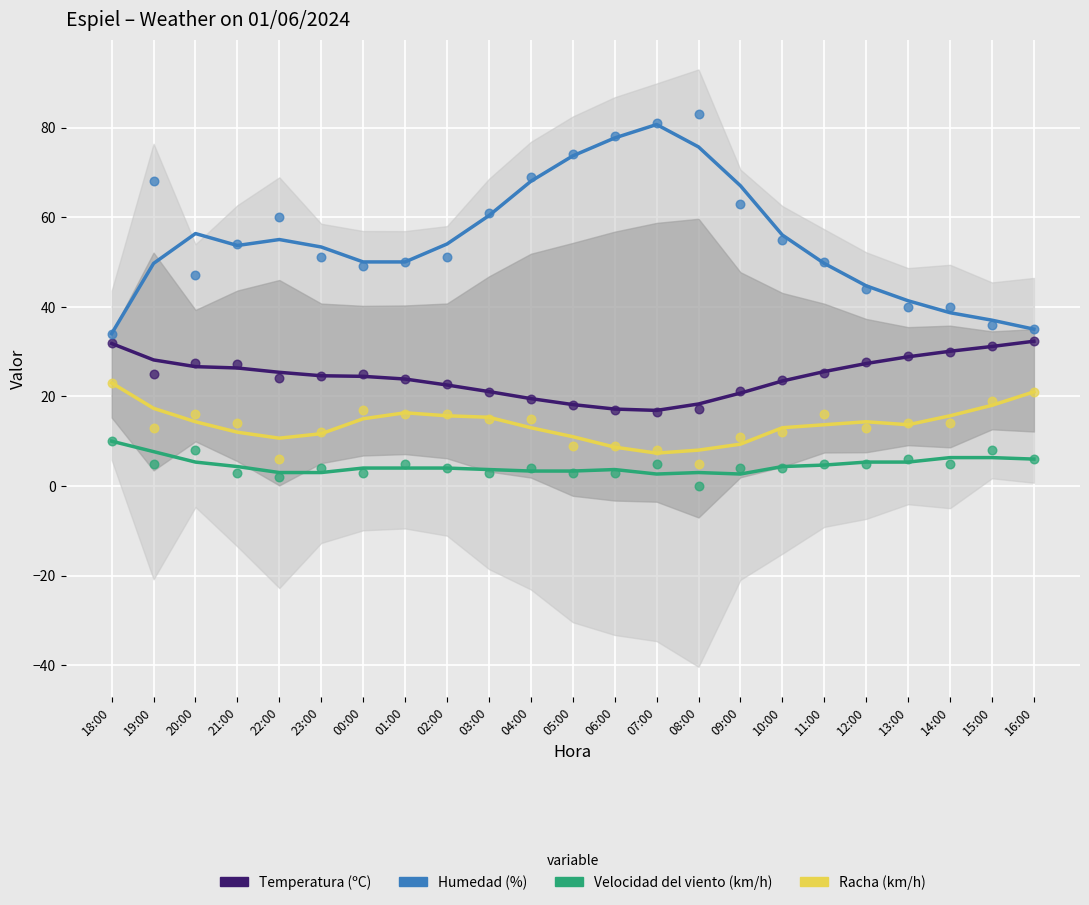

At which category is the sum across all series the highest?

07:00